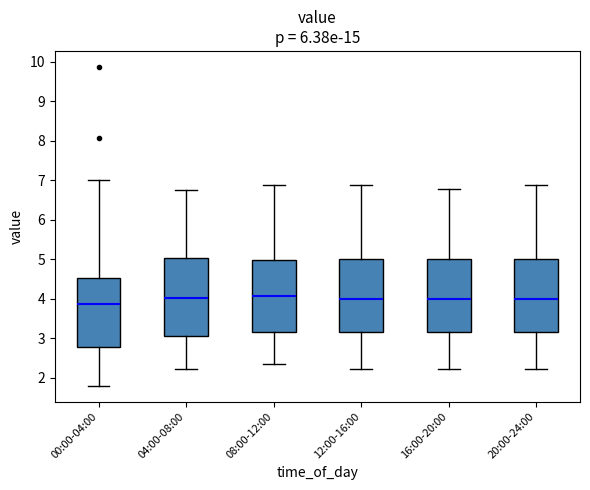

Which box's median line is the lowest?

00:00-04:00